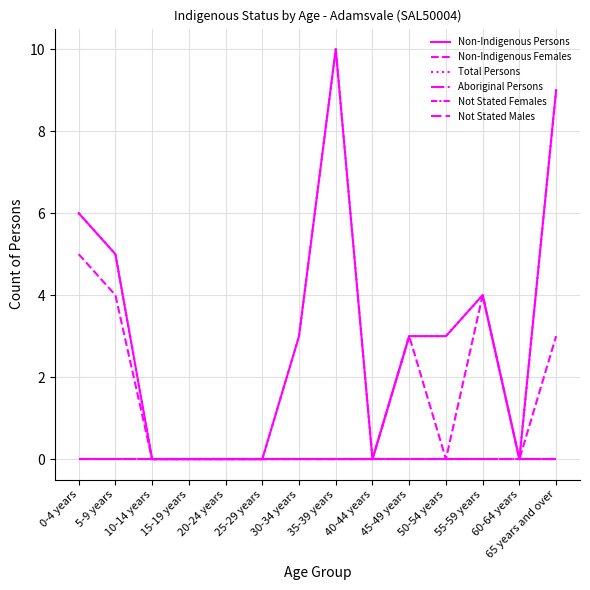

At which label does Non-Indigenous Females reach its peak?

0-4 years